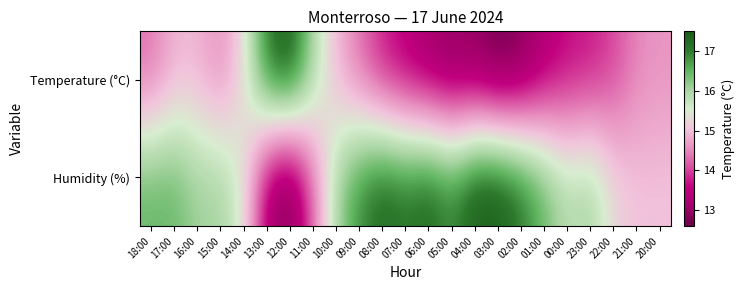

Between 14:00 and 01:00, which series saw the biggest shift?

Temperature (°C)